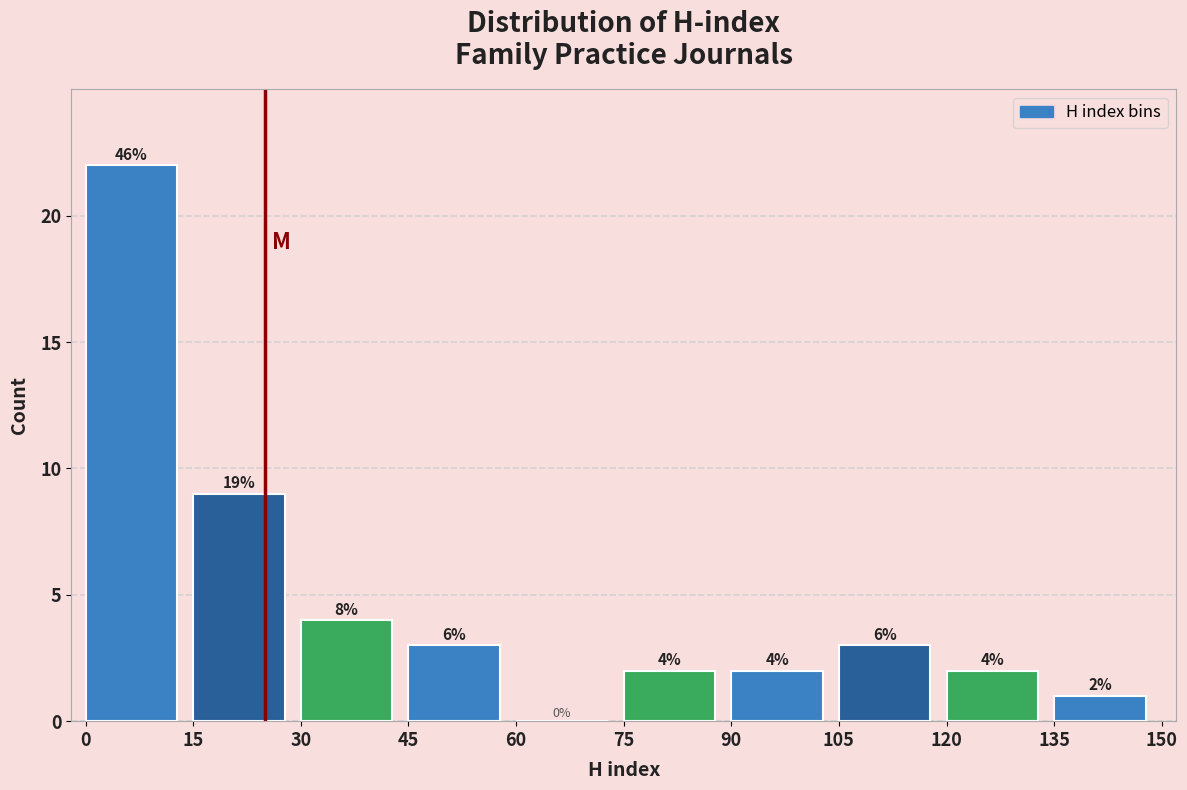

Which range on the x-axis has the tallest bar?

0 to 15